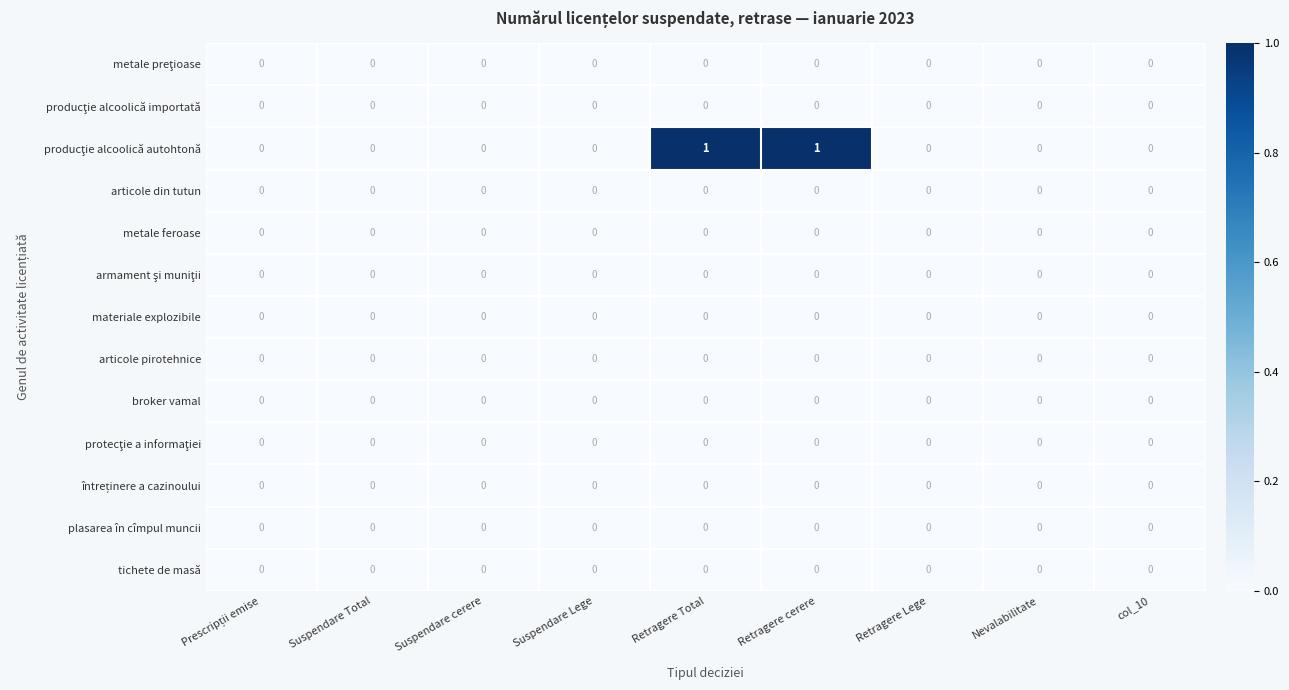

The value of plasarea în cîmpul muncii at Retragere Lege is 0. True or false?

True